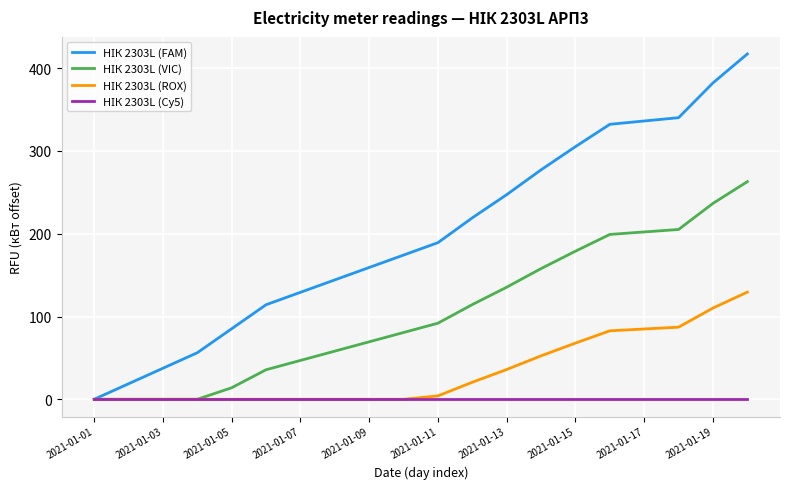

Does the chart have visible grid lines?

Yes